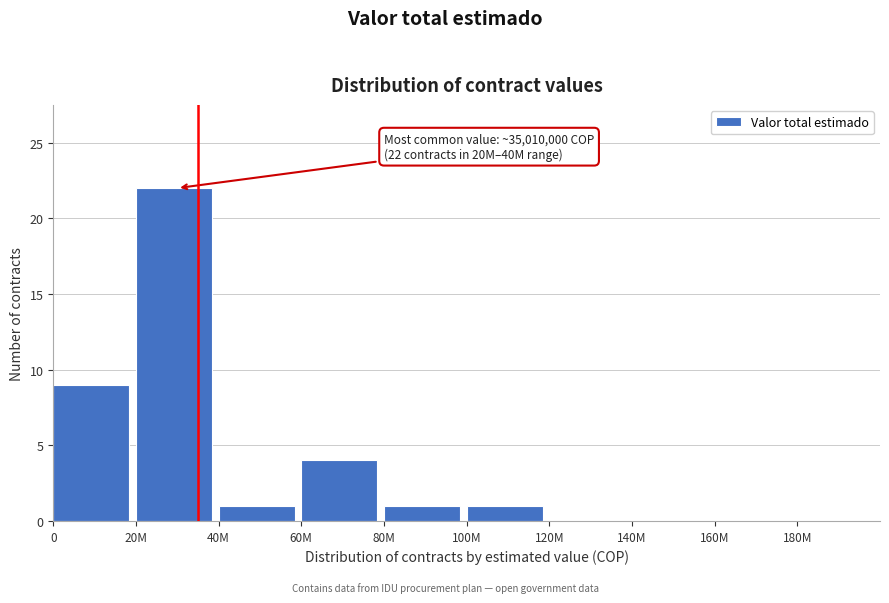

Reading left to right, extract all data points from this chart.

0=9	20M=22	40M=1	60M=4	80M=1	100M=1	120M=0	140M=0	160M=0	180M=0